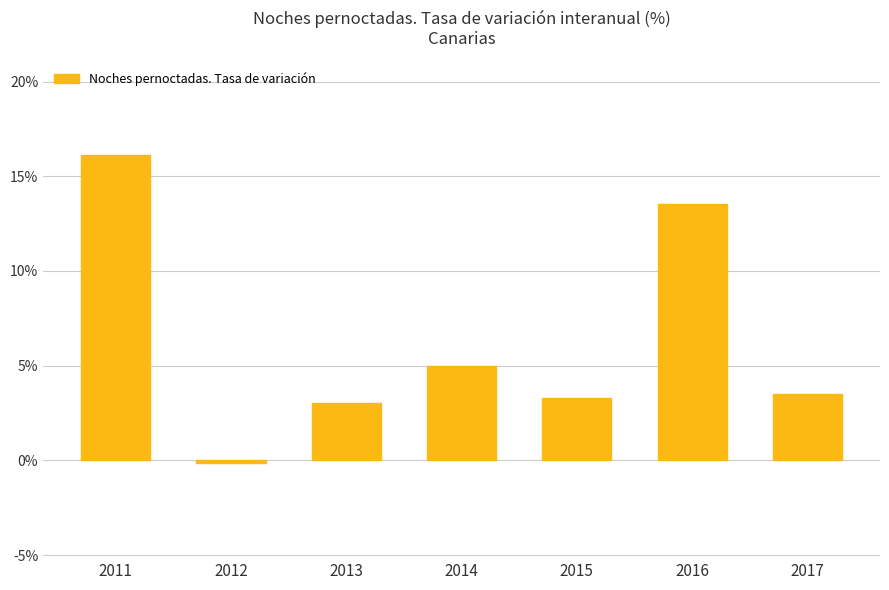

How many bars are there in total?

7